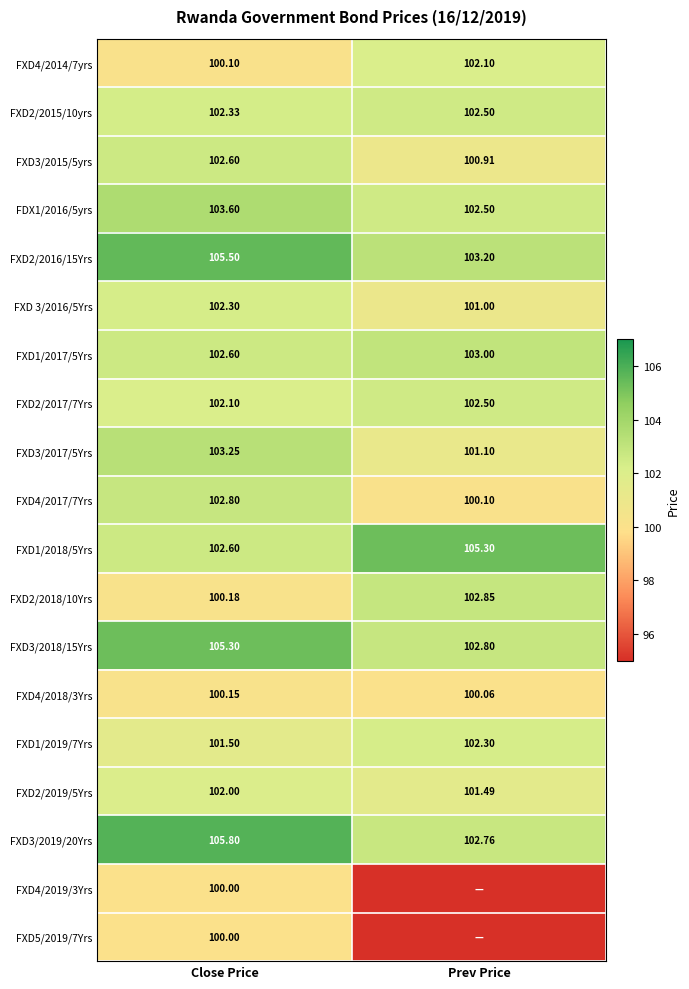

What is the difference between the highest and lowest values at Close Price?

5.8